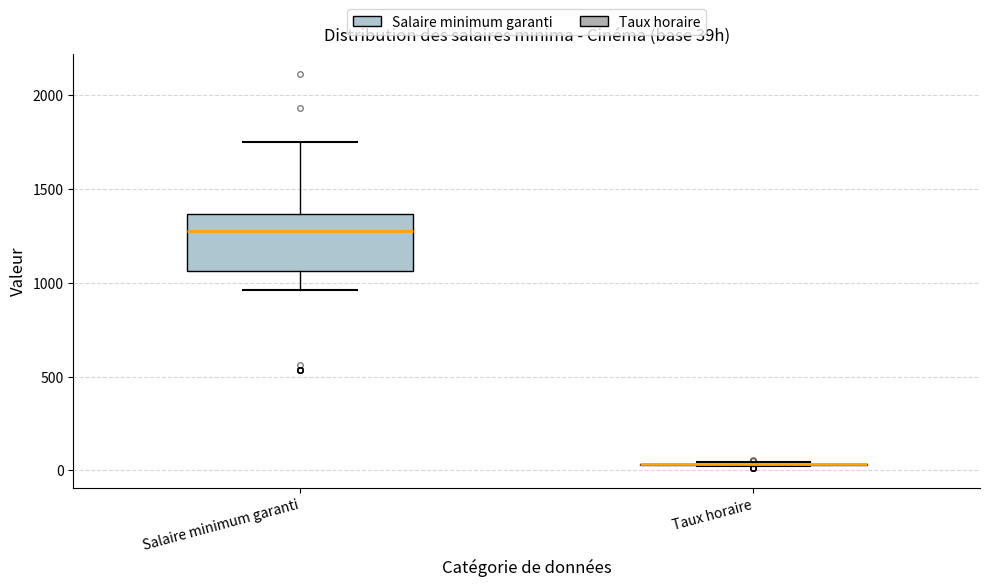

Reading left to right, read every box against the y-axis: the position of its median line, the range the box covers, and the ends of its whiskers. The values are not printed on the chart, so give them approximately, as read against the axis.

Salaire minimum garanti: median 1250, box 1050 to 1350, whiskers 950 to 1750
Taux horaire: box collapsed to a line at 50, whiskers 0 to 50